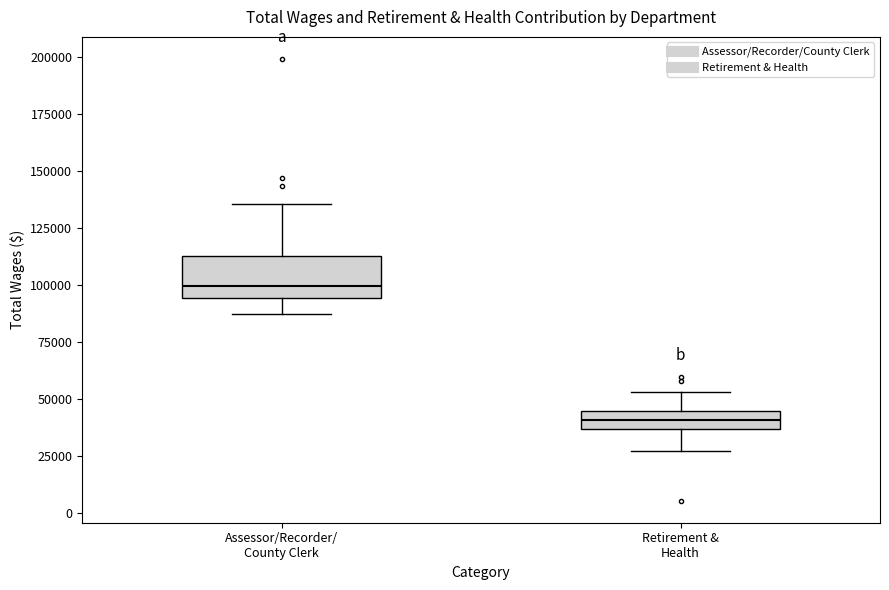

Reading left to right, transcribe this box plot: for each box, give where its median line is, the range the box spans, and where its two whiskers end, as read against the y-axis. The values are not printed on the chart, so give them approximately, as read against the axis.

Assessor/Recorder/ County Clerk: median 100000, box 95000 to 115000, whiskers 85000 to 135000
Retirement & Health: median 40000, box 35000 to 45000, whiskers 25000 to 55000